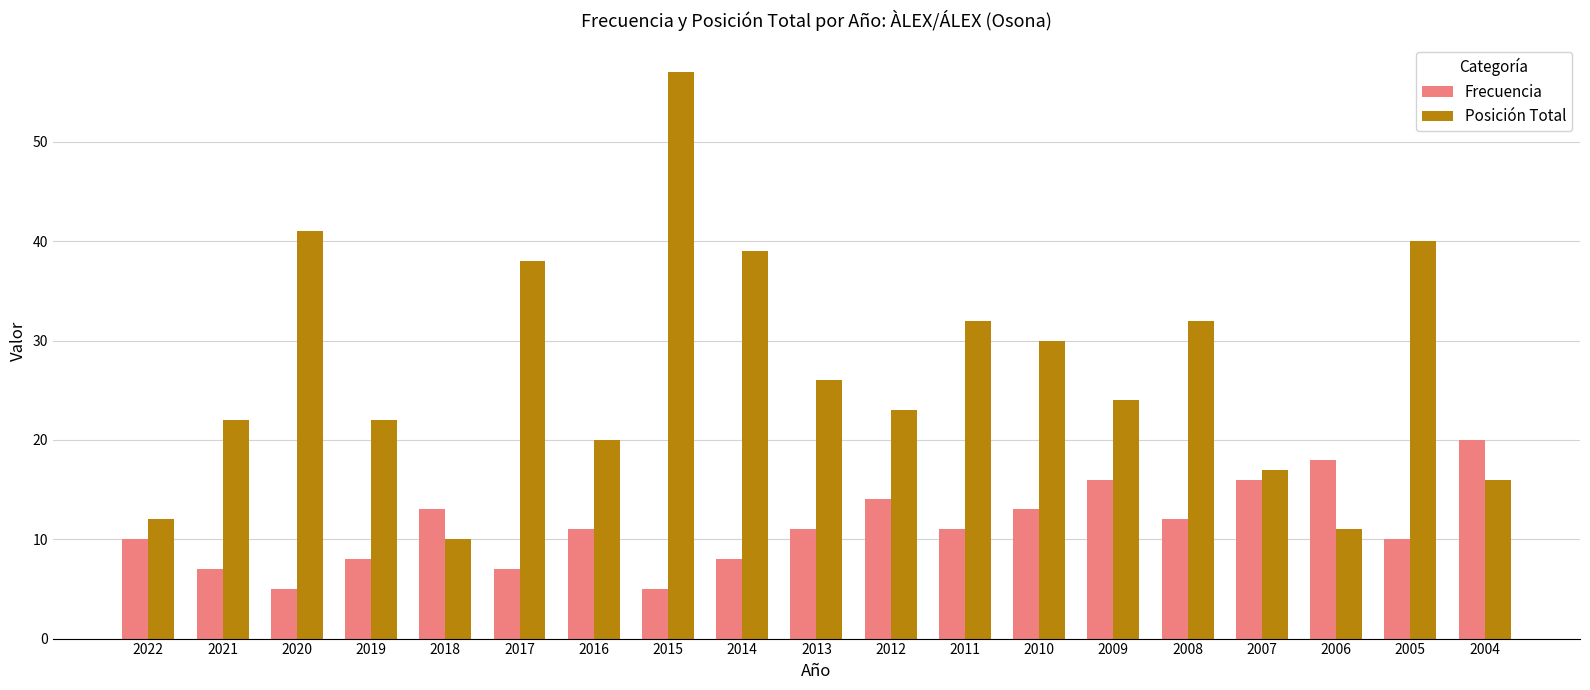

What is the value of the Posición Total bar at the 9th from the left?

39